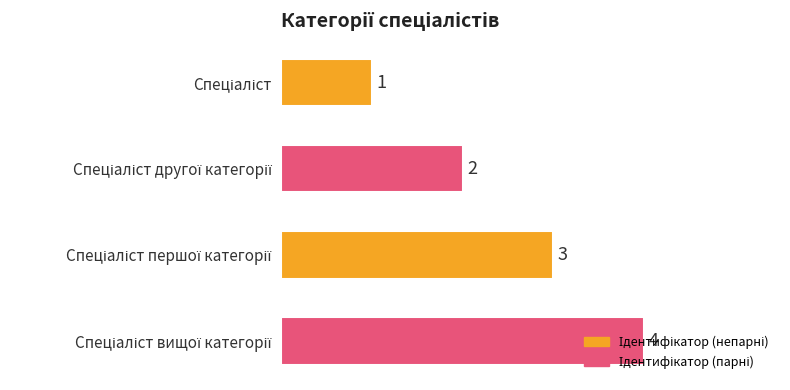

How many values are between 2 and 4?

3